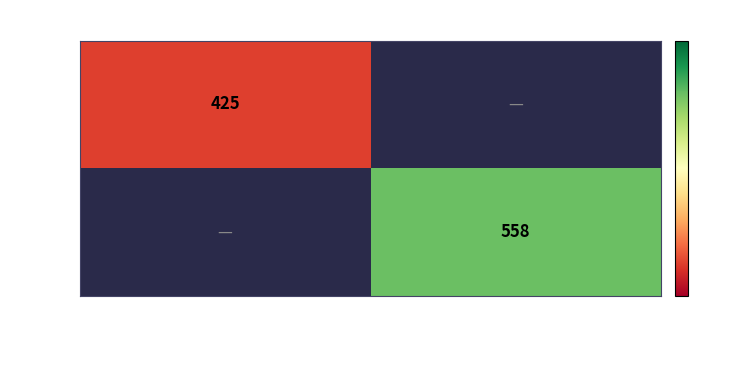

The 11210 series shows 558 at Мерный кувшин 500 мл. True or false?

True